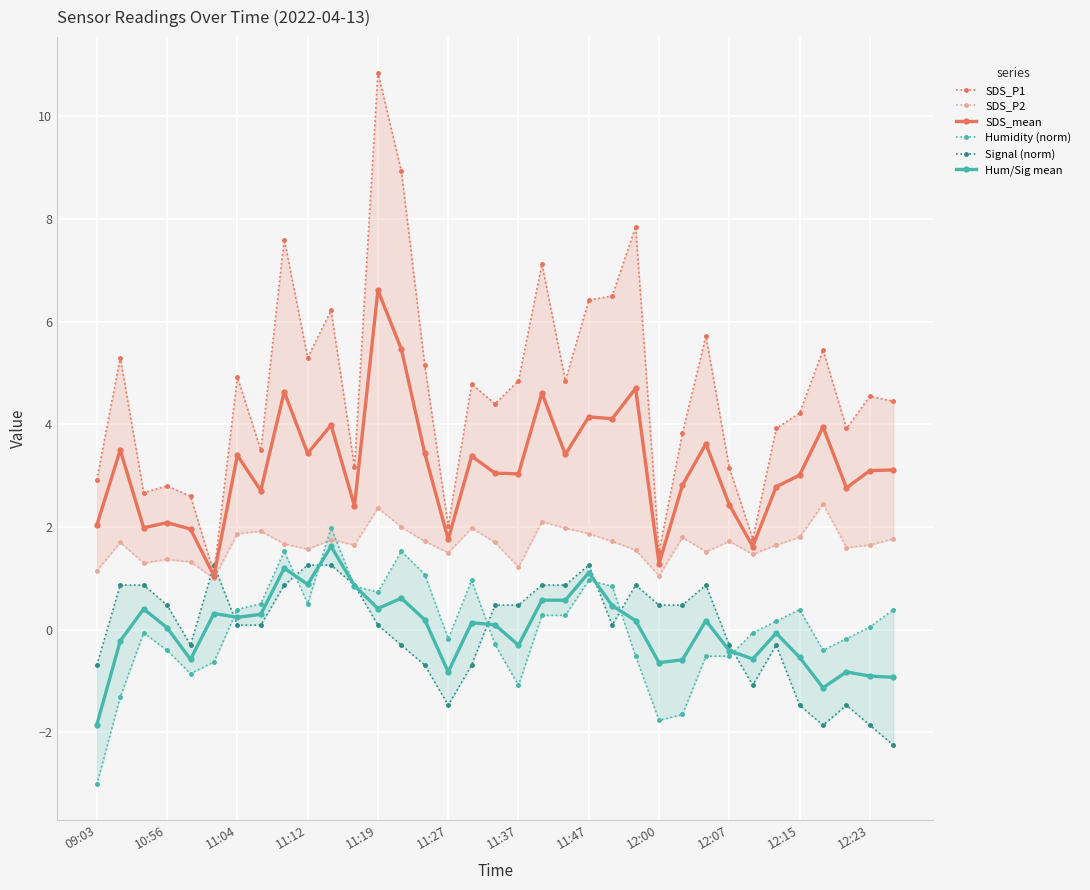

True or false: Hum/Sig mean and SDS_mean intersect in this chart.

False